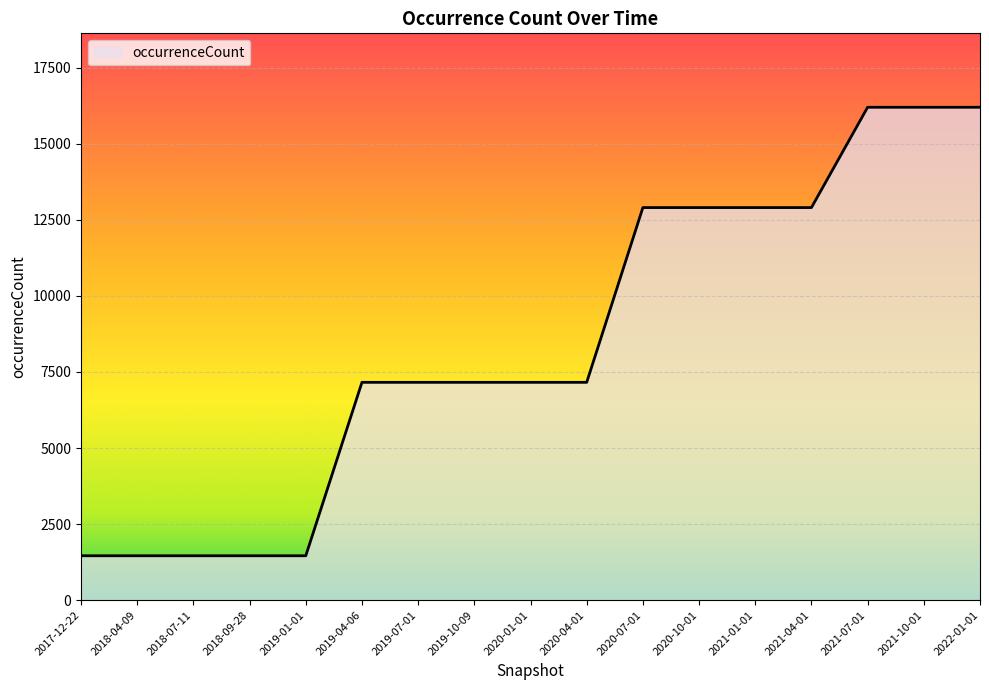

What position from the left is 2019-07-01?

7